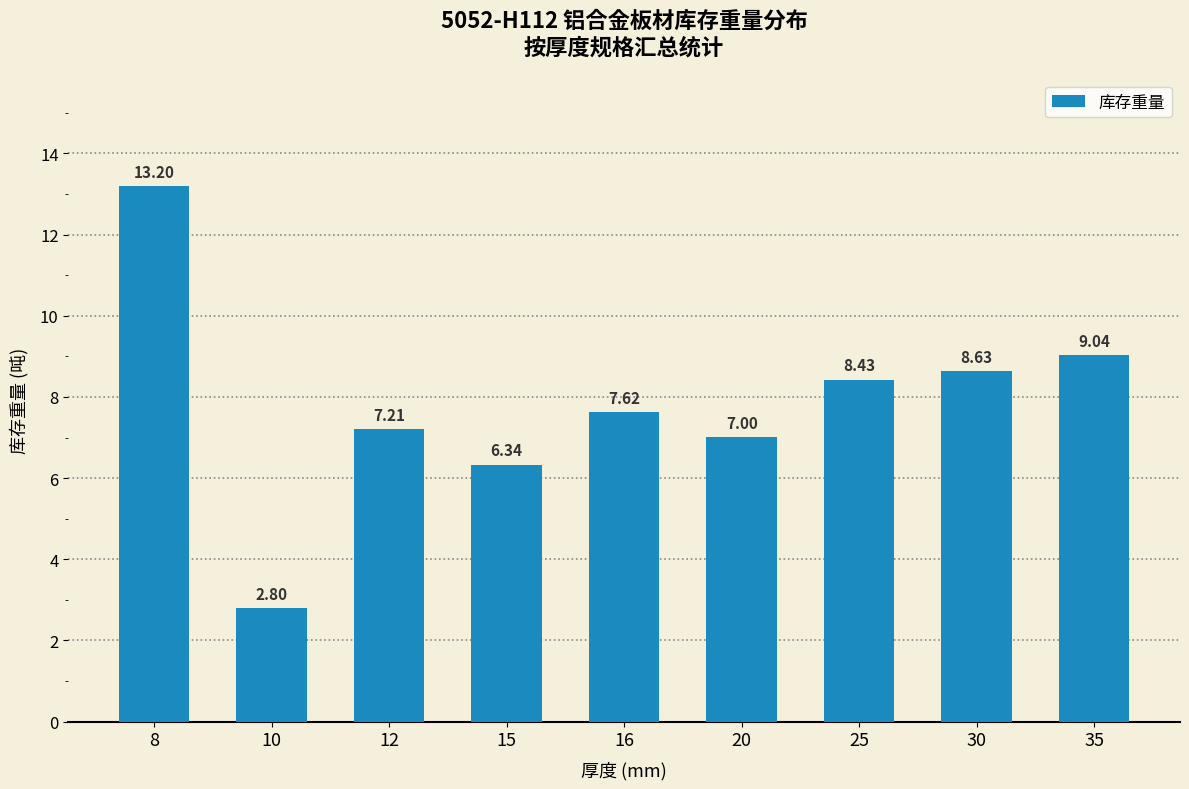

What is the approximate value at 30?

8.6